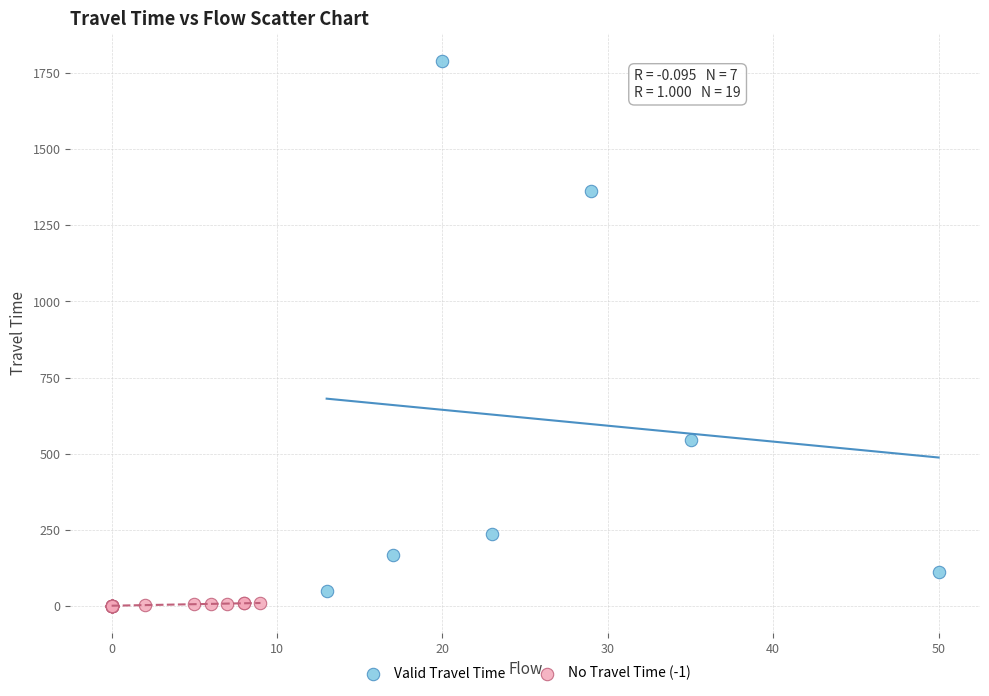

Which series contains the highest Y value?

Valid Travel Time